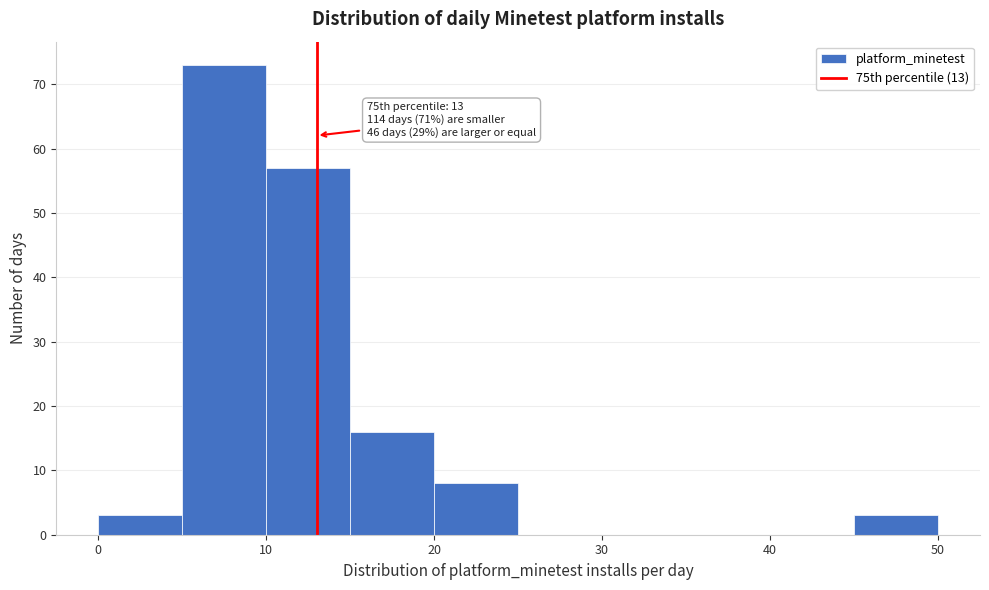

Which range on the x-axis has the tallest bar?

5 to 10